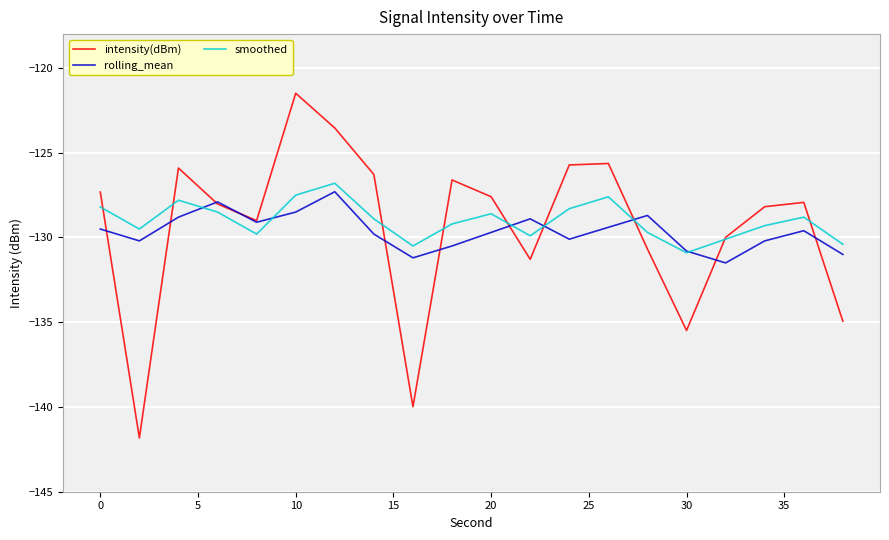

What is the highest value of the rolling_mean series?

-127.3